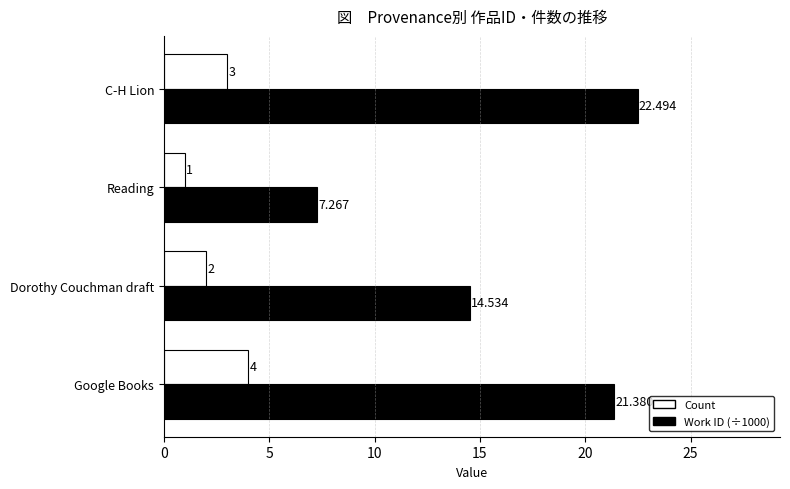

Which category has the lowest value in the Work ID (÷1000) series?

Reading